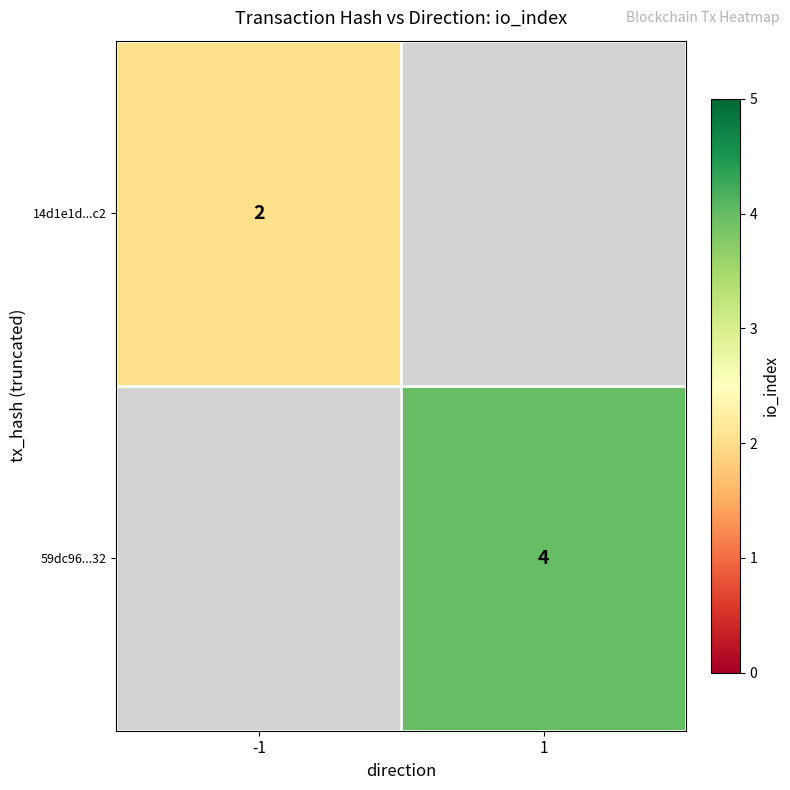

Is the value of 14d1e1d...c2 at -1 greater than the value of 59dc96...32 at 1?

No